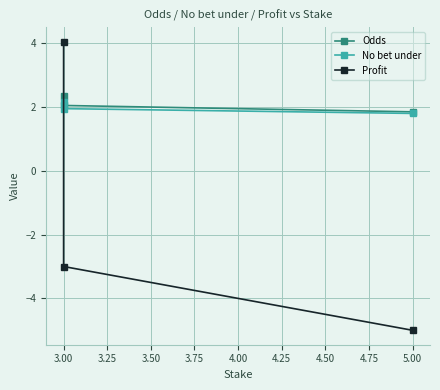

Does the chart display data point markers on the line(s)?

Yes